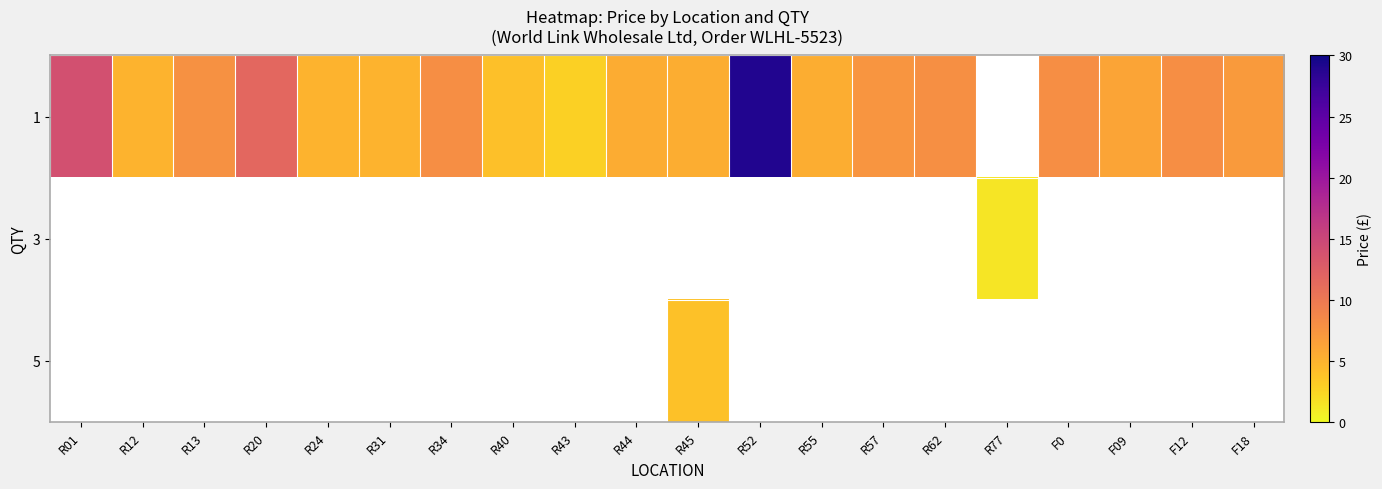

What is the difference between the maximum and minimum values in the 1 series?

26.1